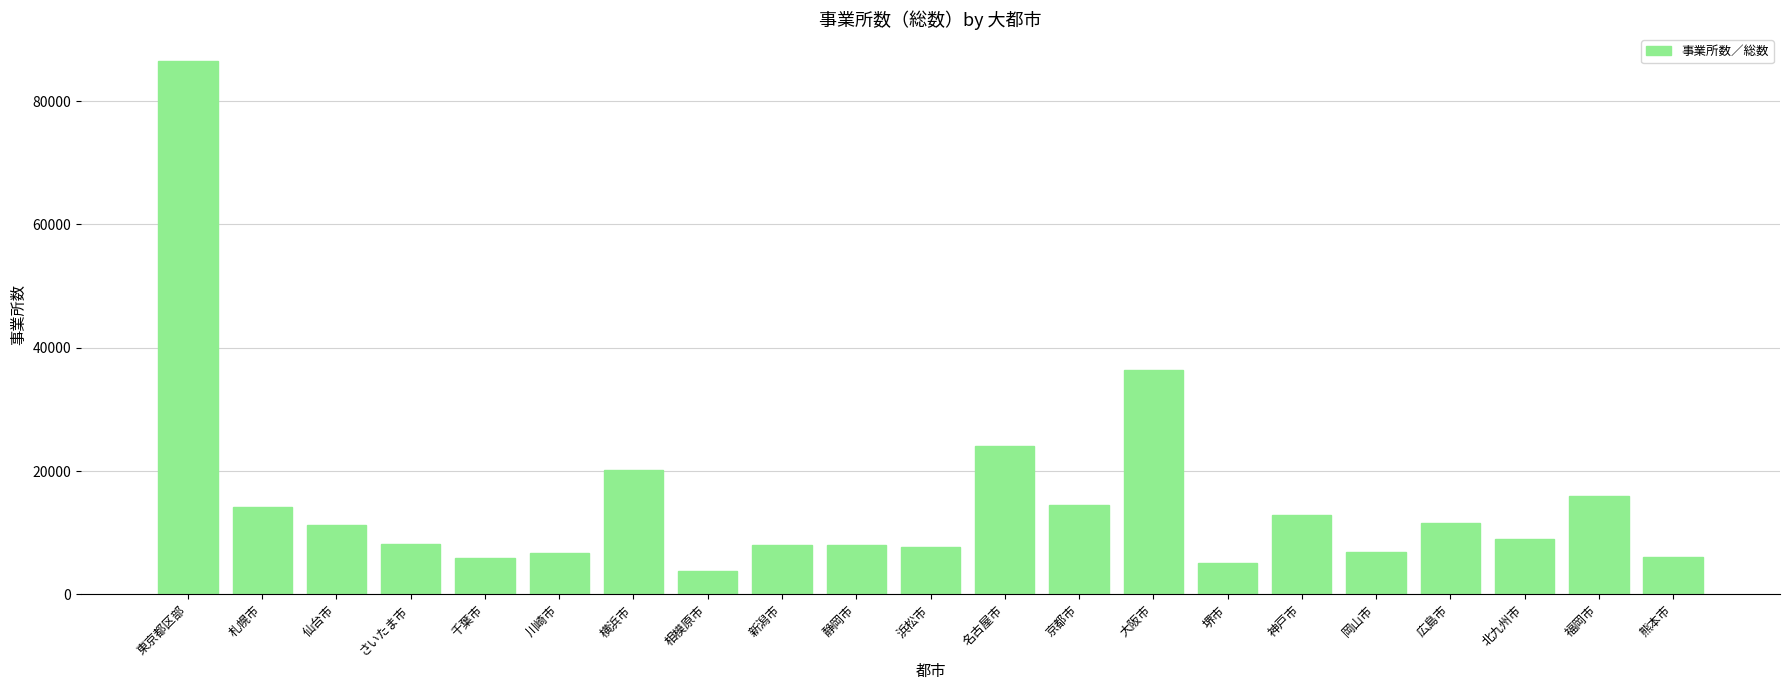

What is the ratio of the value at 名古屋市 to the value at 熊本市?

3.9